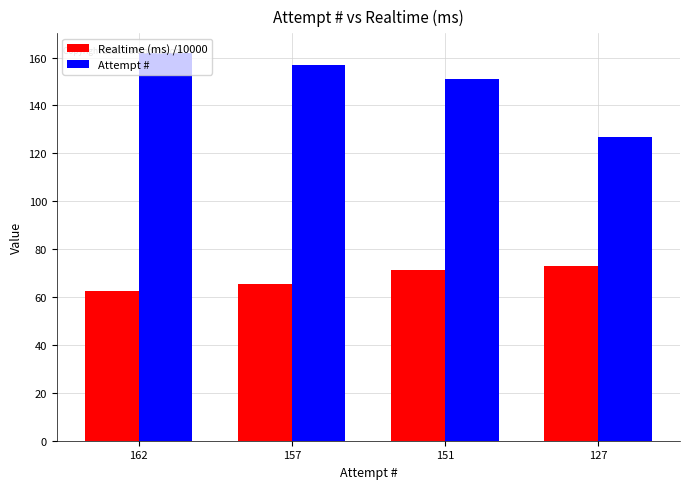

The Attempt # series shows 162.0 at 162. True or false?

True